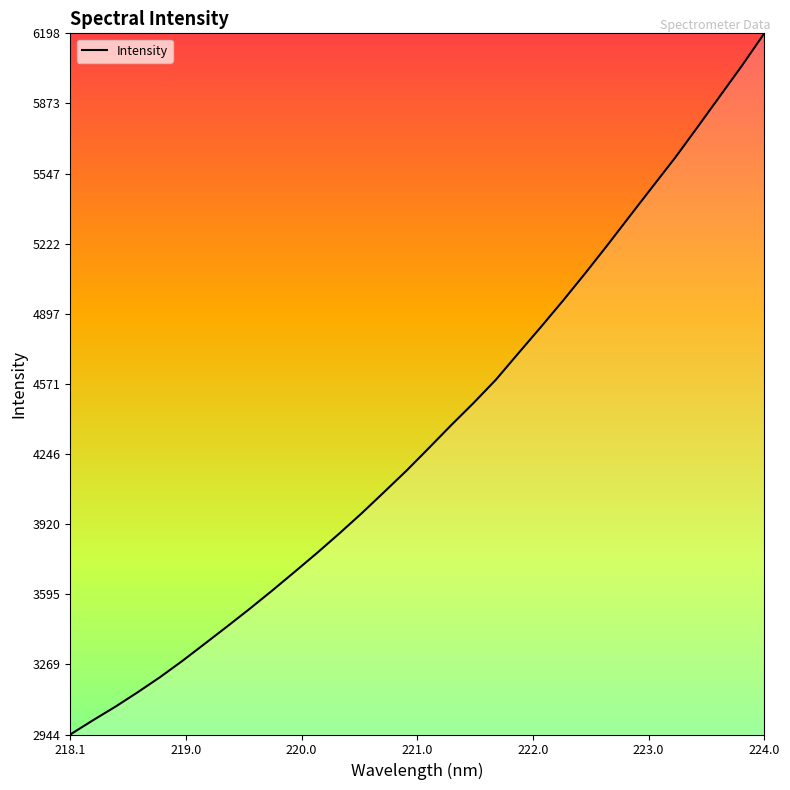

What is the smallest value displayed?

2944.1